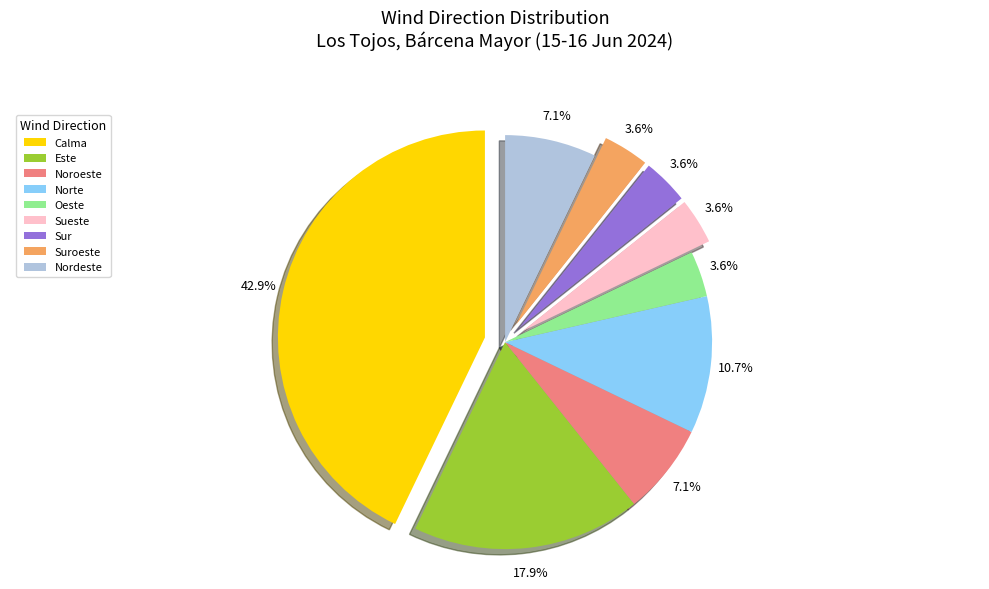

Is there a majority slice in this chart?

No